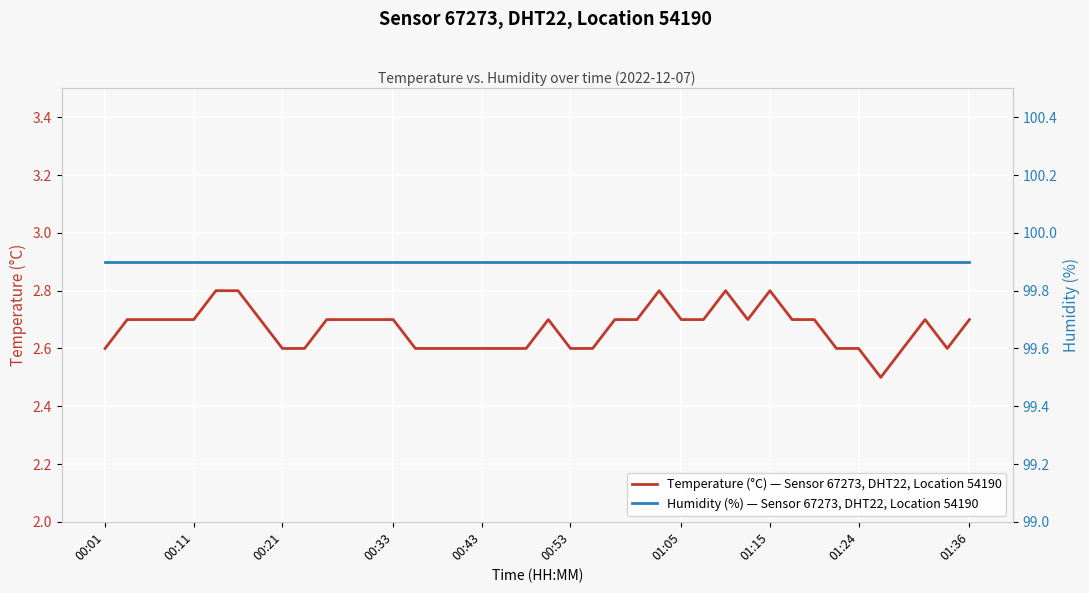

True or false: Temperature (°C) — Sensor 67273, DHT22, Location 54190 has a value of 2.6 at 00:01.

True